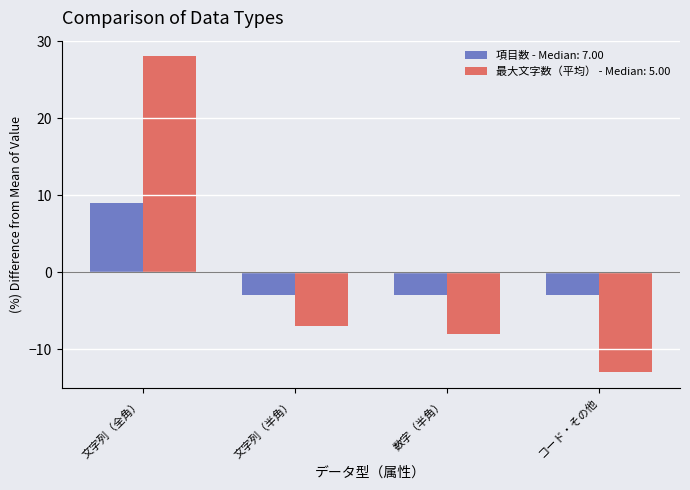

True or false: 最大文字数（平均） - Median: 5.00 has a value of -8 at 数字（半角）.

True